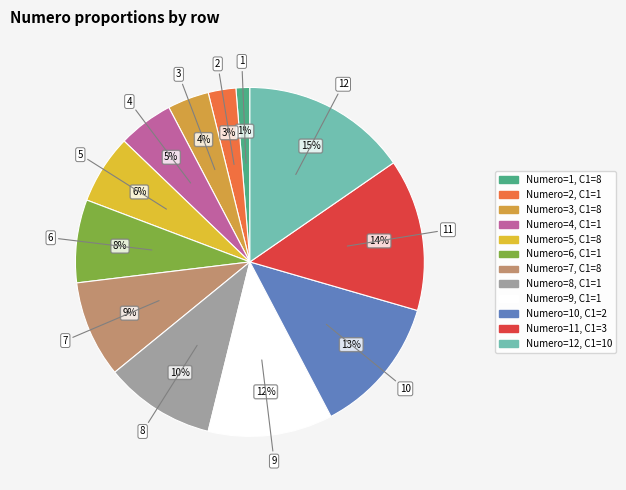

Is there any slice that represents more than half of the pie?

No